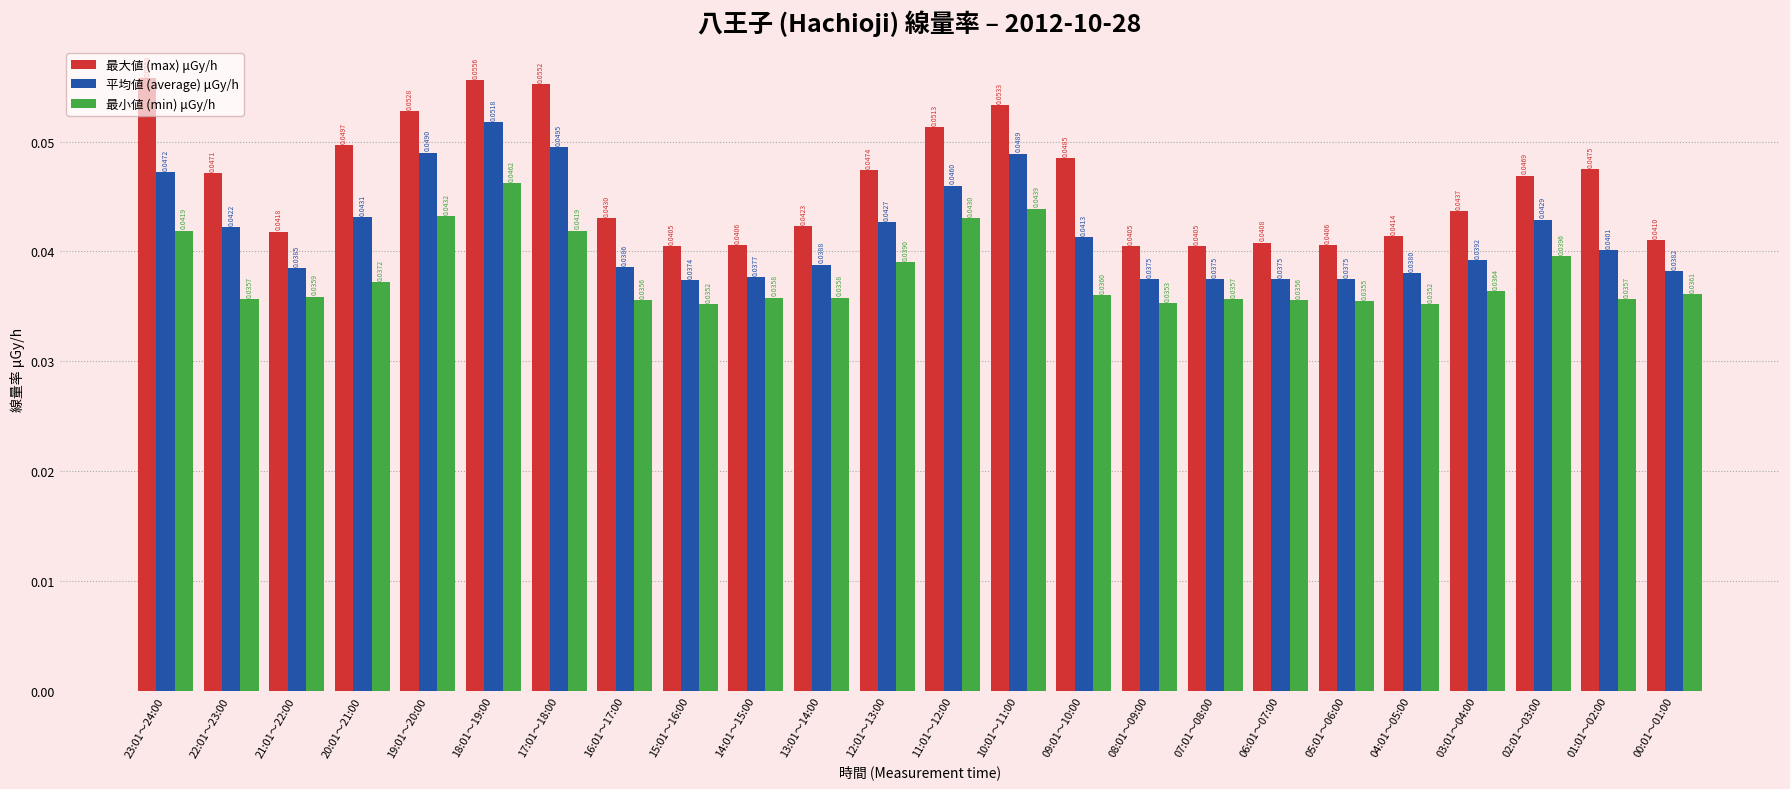

Rank the series by their average value, from highest to lowest.

最大値 (max) μGy/h, 平均値 (average) μGy/h, 最小値 (min) μGy/h